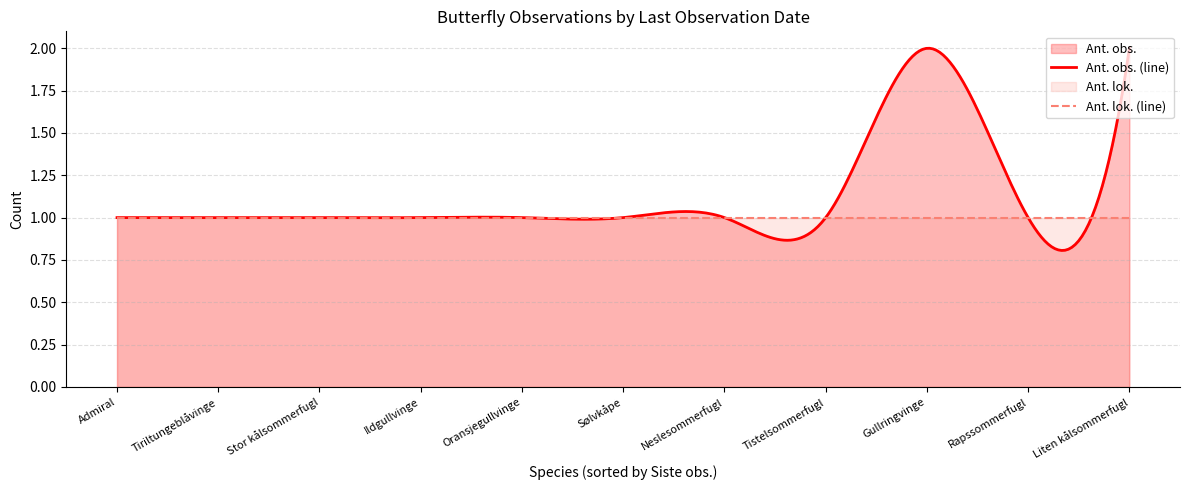

Which series has the largest range (max minus min)?

Ant. obs. (line)